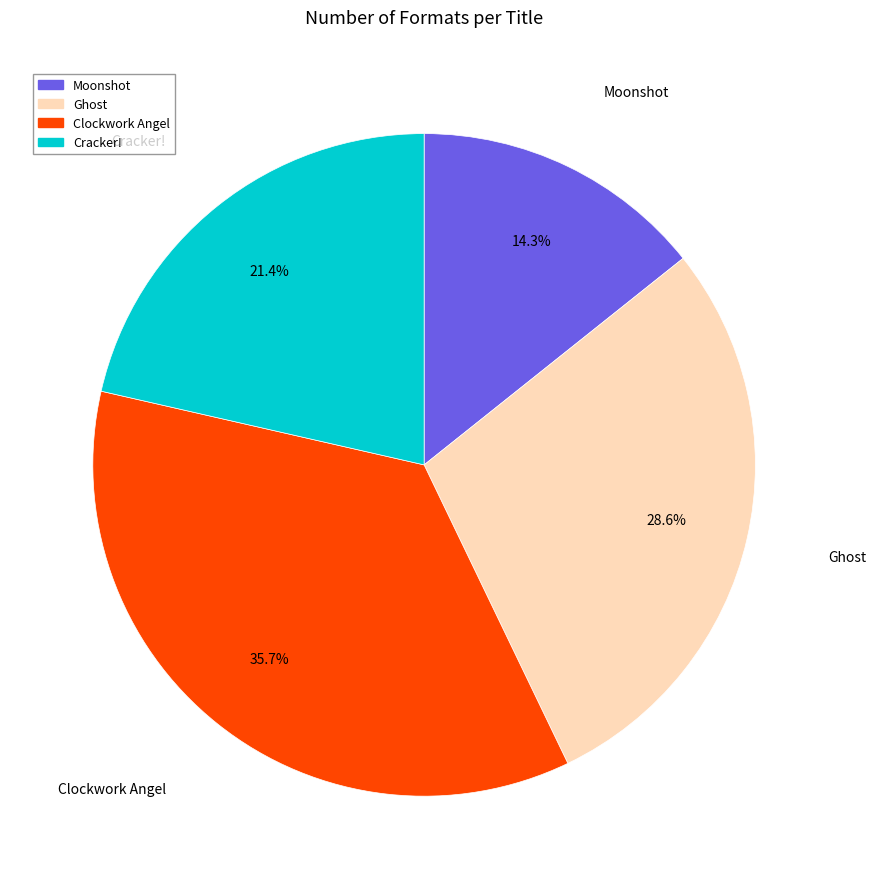

How many segments does this pie chart have?

4